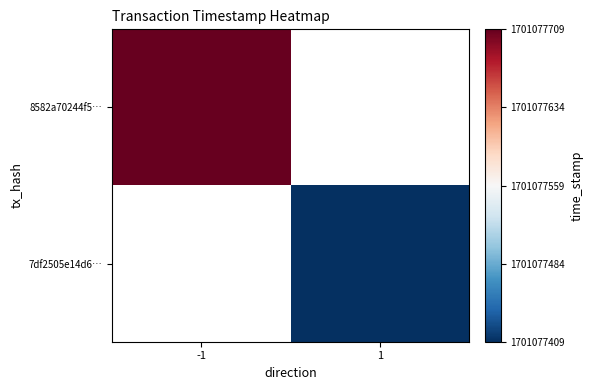

Reading left to right, transcribe all the data shown in this chart.

8582a70244f57236839e427dbf5256dd04f30d8: 0=-1	1=1701077709
7df2505e14d622e999c5a55366b217be8741daa: 0=1	1=1701077409